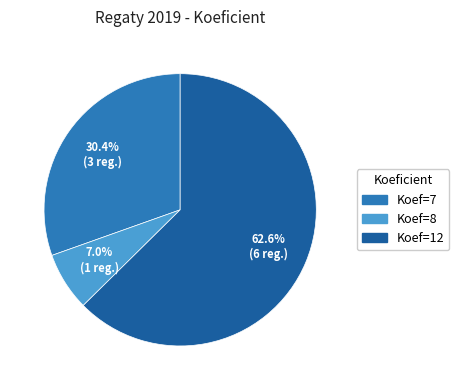

Does any single category account for the majority?

Yes